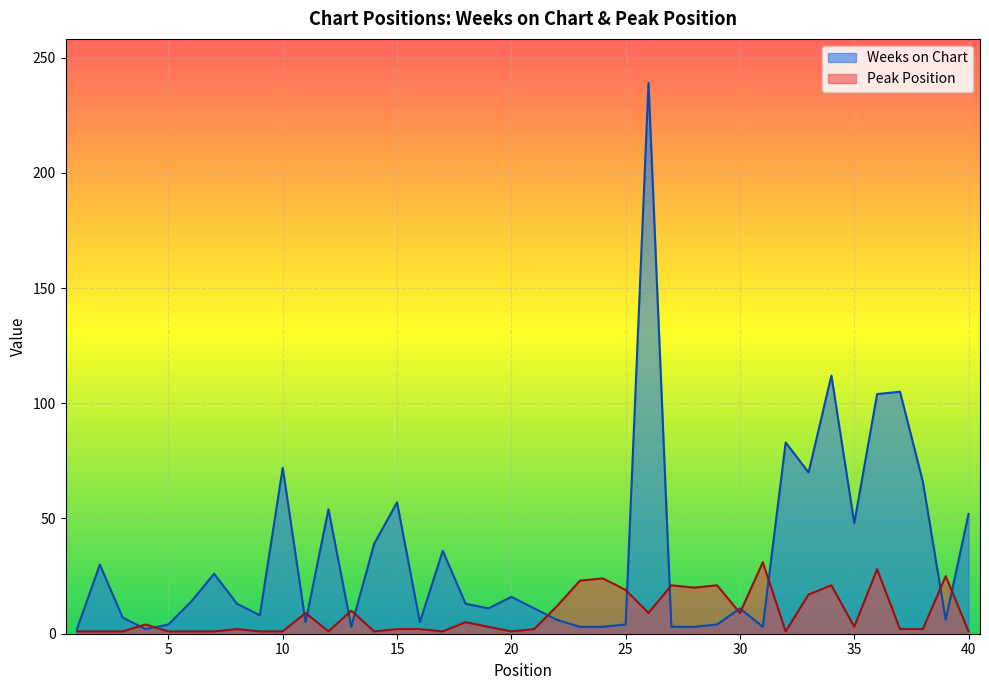

What are all the series names shown in the legend?

Weeks on Chart, Peak Position